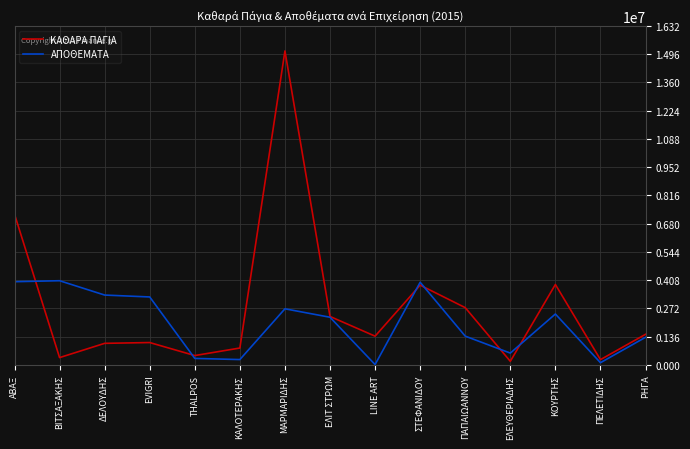

Which series has the widest spread of values?

ΚΑΘΑΡΑ ΠΑΓΙΑ